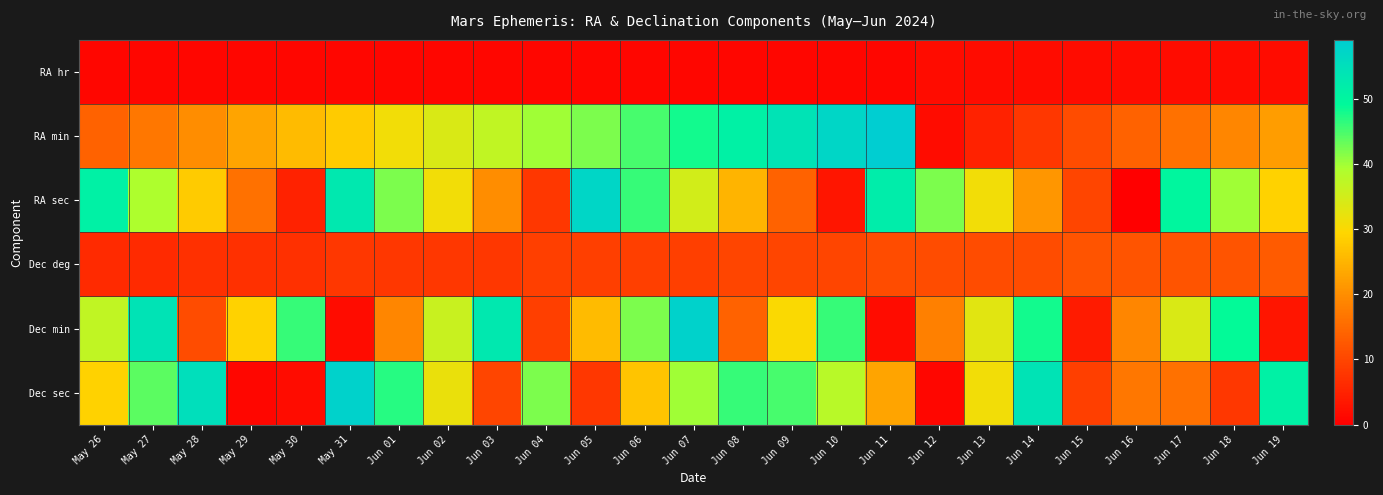

Which label corresponds to the smallest value in the chart?

Jun 16